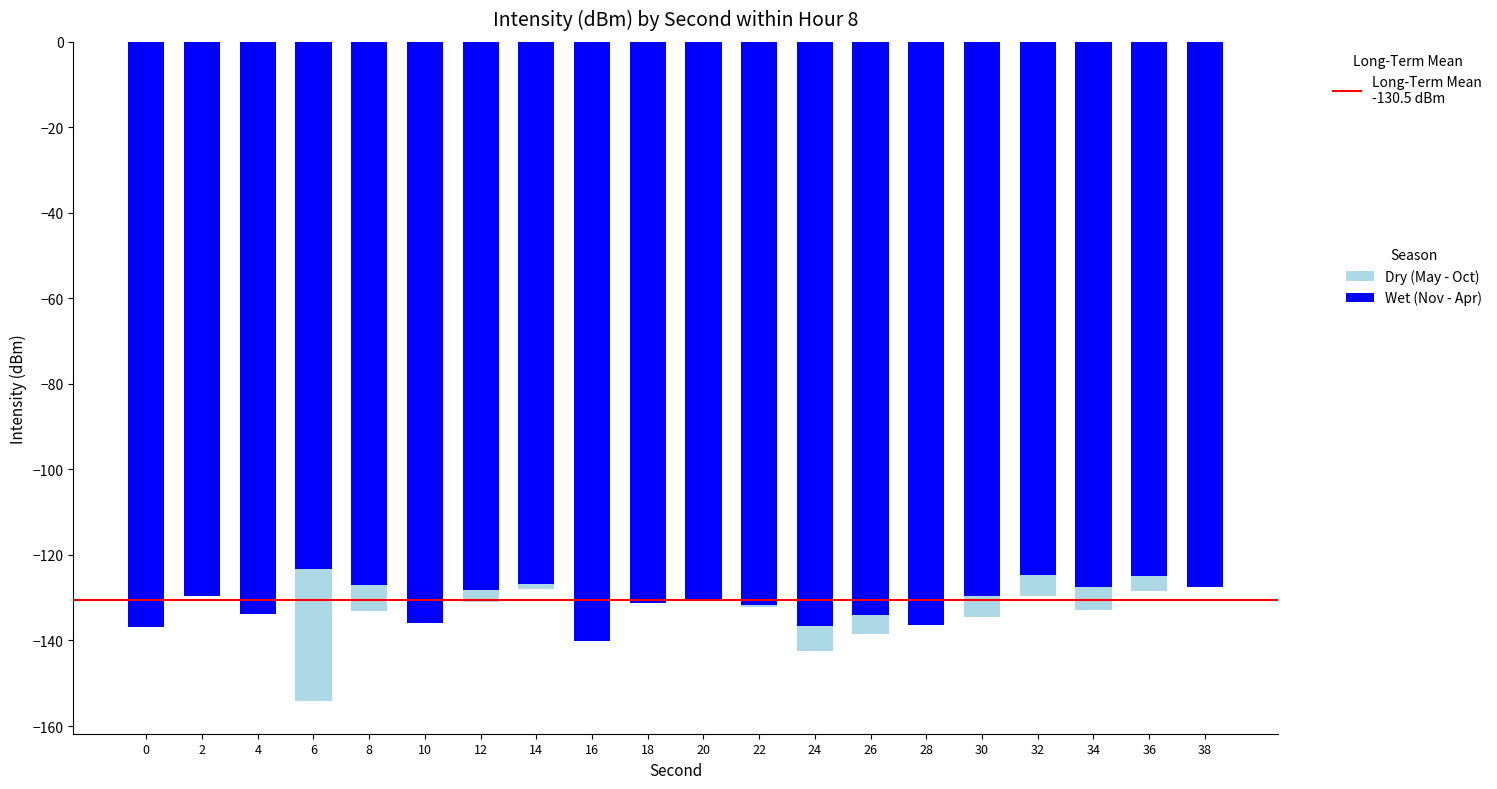

How many data points in Wet (Nov - Apr) are less than -129?

12